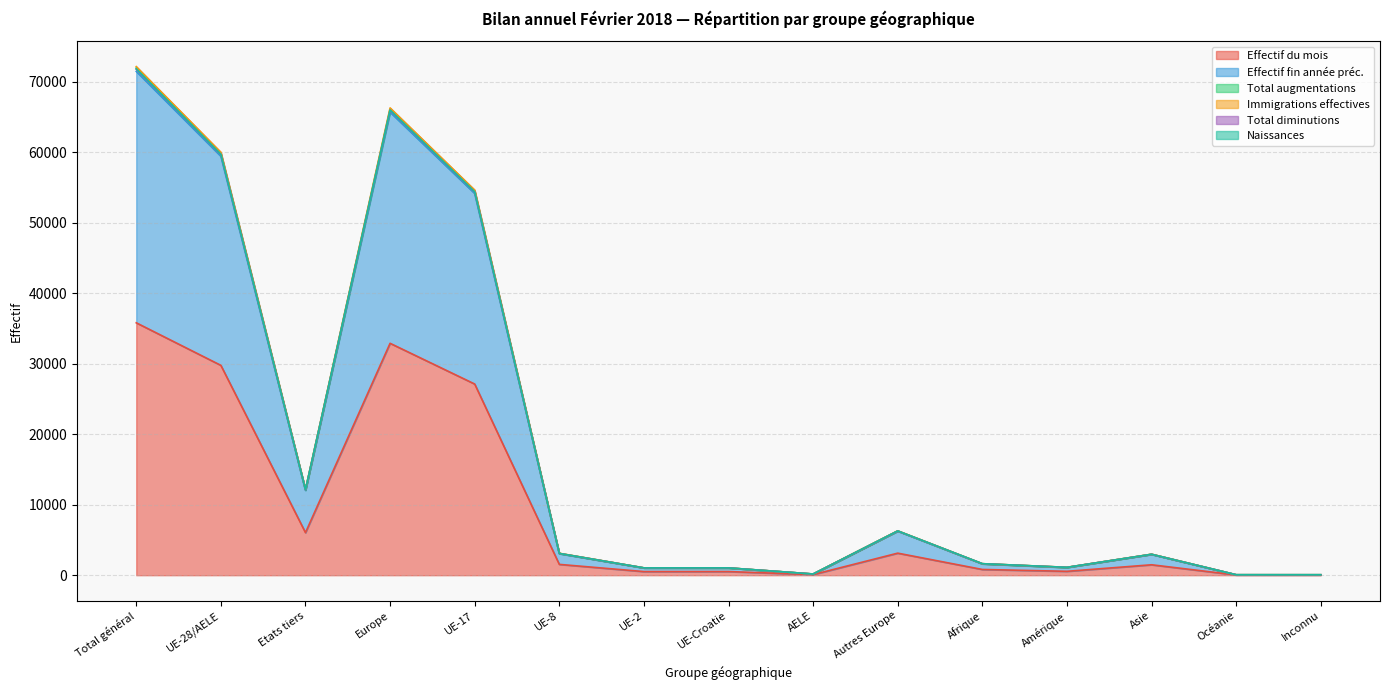

Does the chart have visible grid lines?

Yes